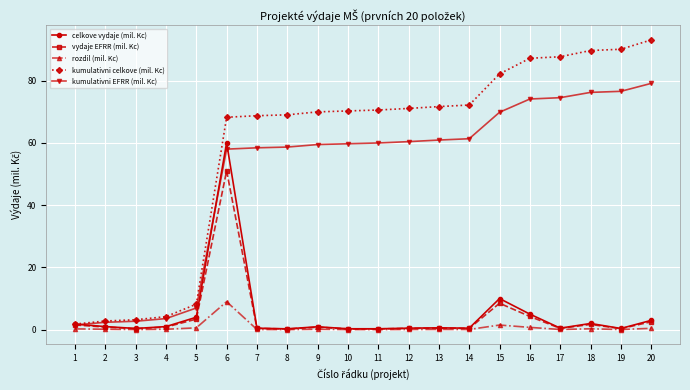

What is the average value of the celkove vydaje (mil. Kc) series?

4.7